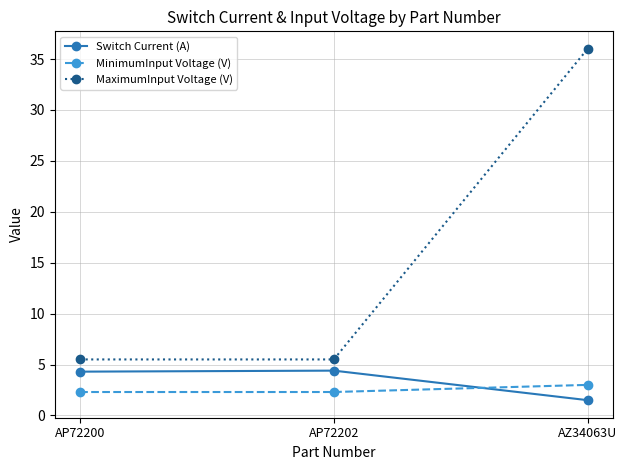

Where does the Switch Current (A) series first go above 4?

AP72200